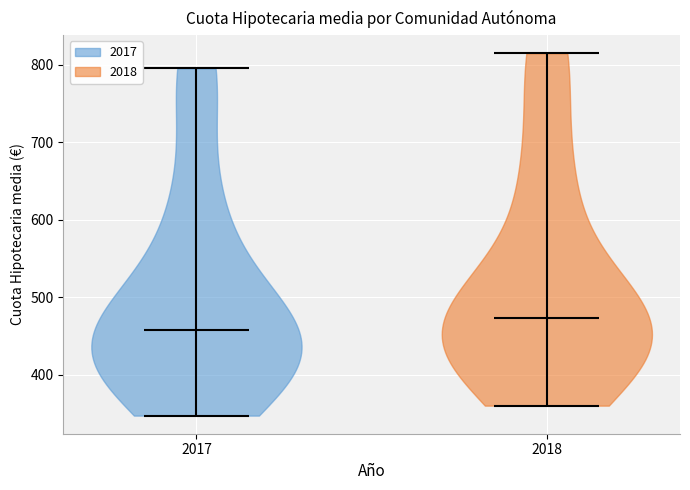

Where does the median line of the violin at x = 2018 sit on the y-axis? The values are not printed on the chart, so give them approximately, as read against the axis.

470